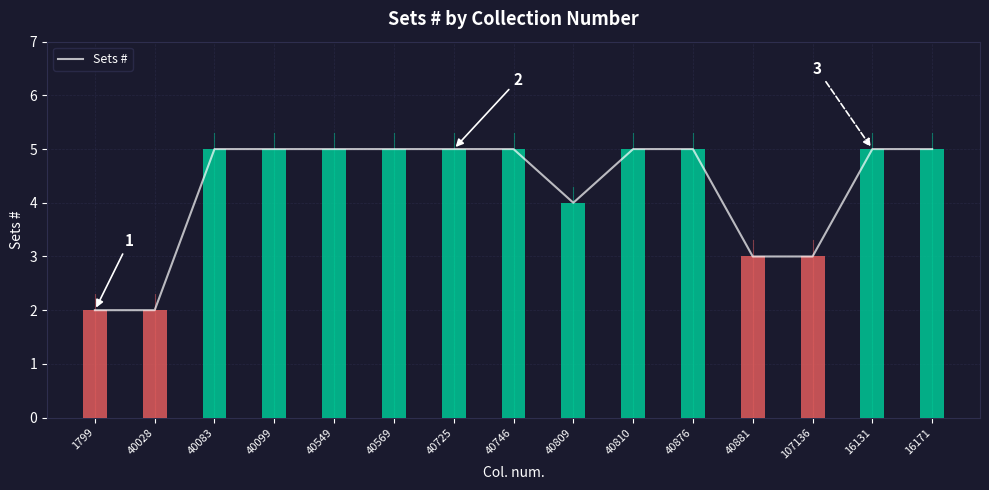

What is the difference between the second highest and second lowest values?

3